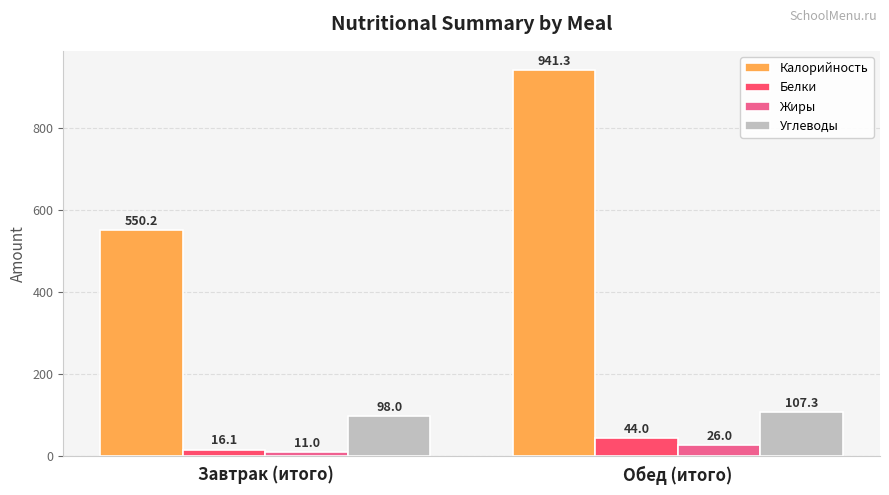

Which series changed the most between Завтрак (итого) and Обед (итого)?

Калорийность